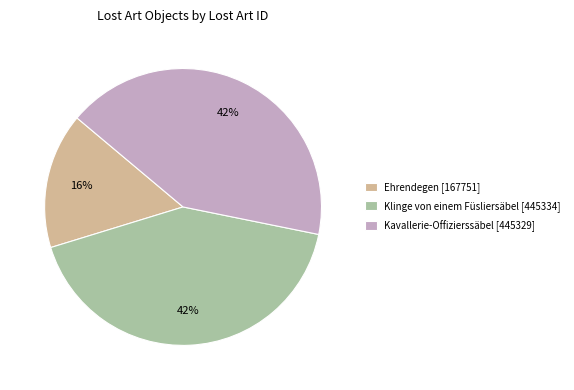

Between Klinge von einem Füsliersäbel [445334] and Ehrendegen [167751], which is larger?

Klinge von einem Füsliersäbel [445334]